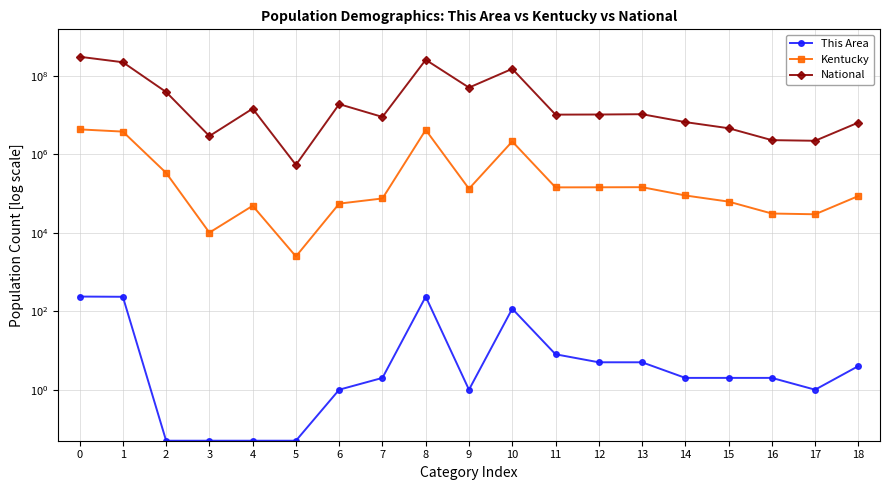

True or false: Kentucky has more than 2 interior local peaks.

True